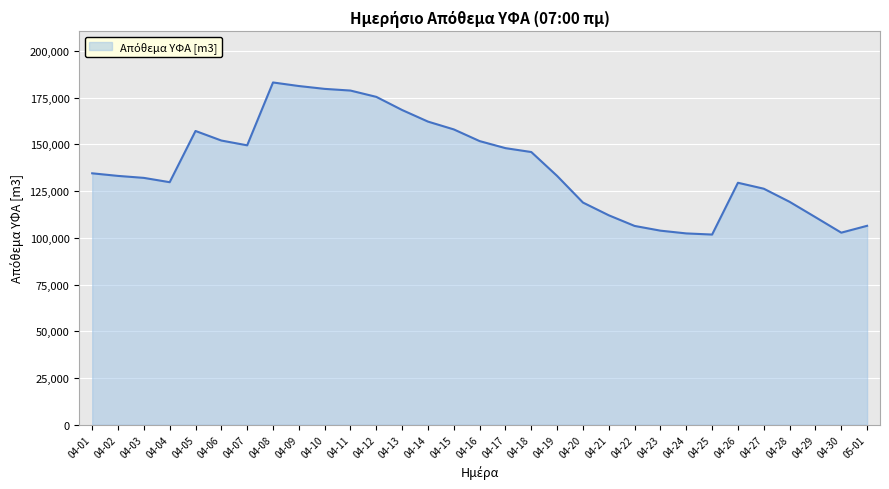

What position from the right is 04-05?

27